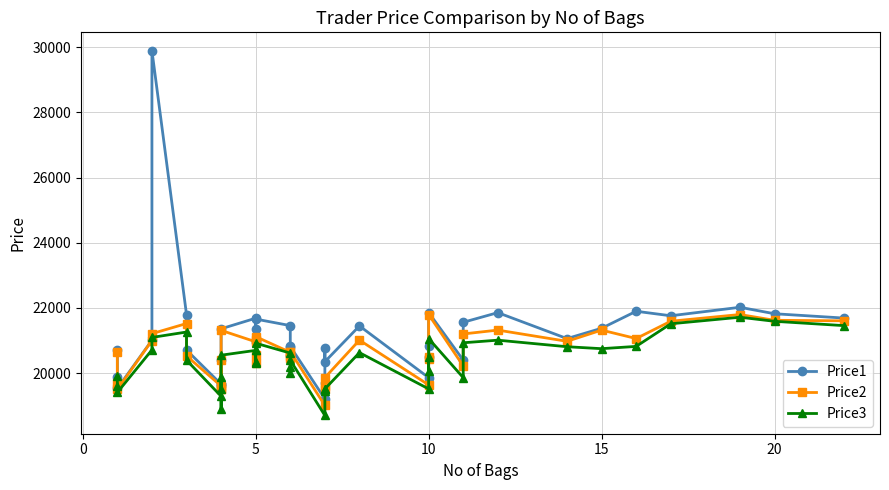

What is the difference between the maximum and minimum values in the Price2 series?

2790